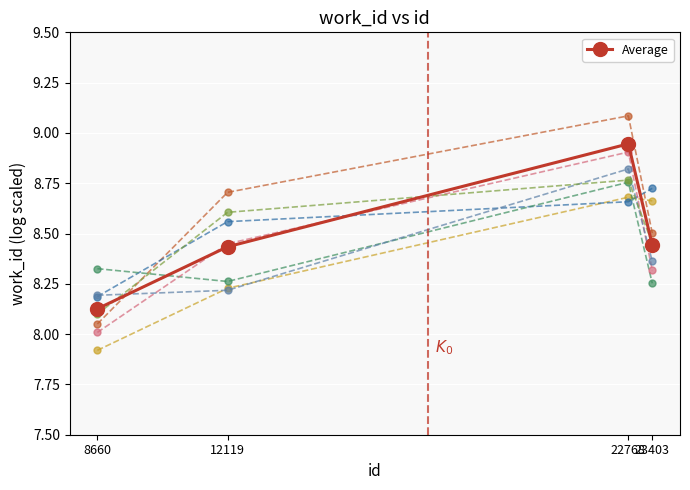

What is the value of the 4th point from the left?

8.4